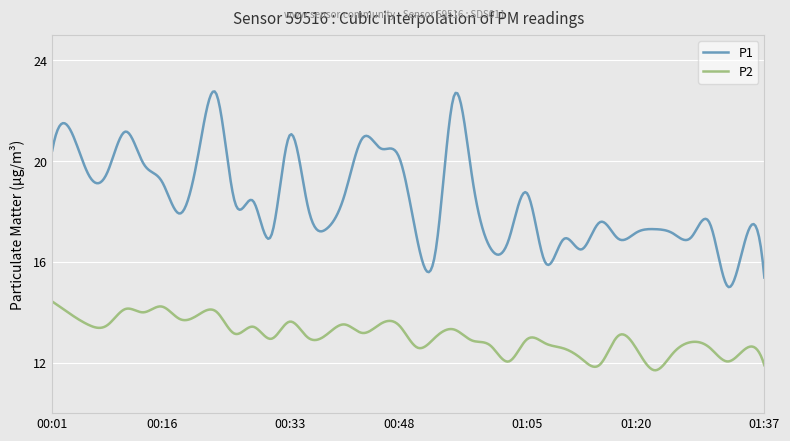

What is the smallest value displayed?

11.7